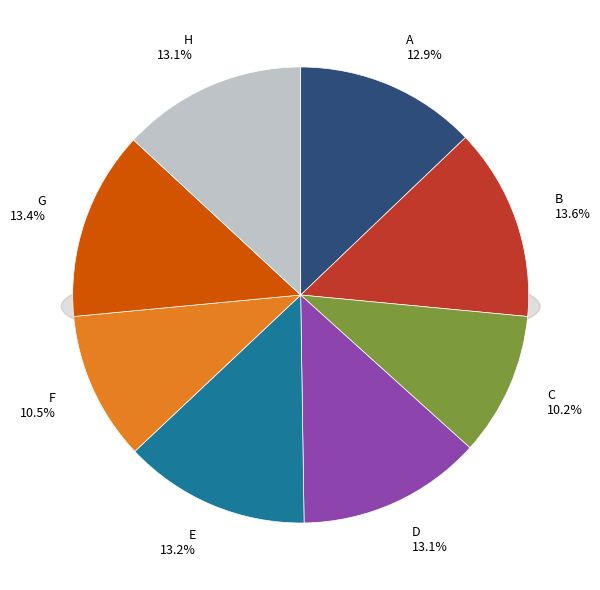

Do E and C together represent more than half of the pie?

No